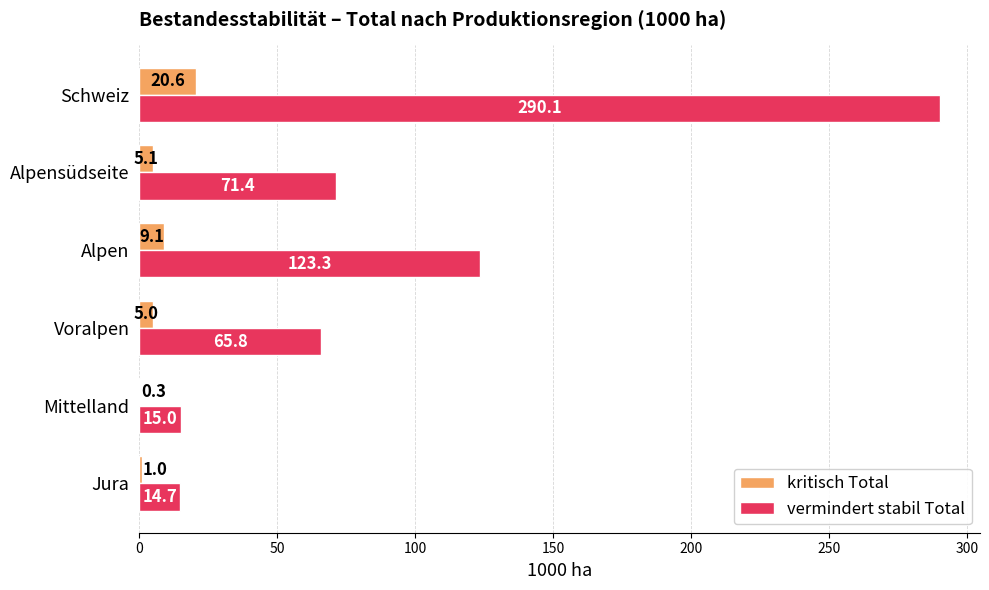

At which label is kritisch Total closest to 10?

Alpen